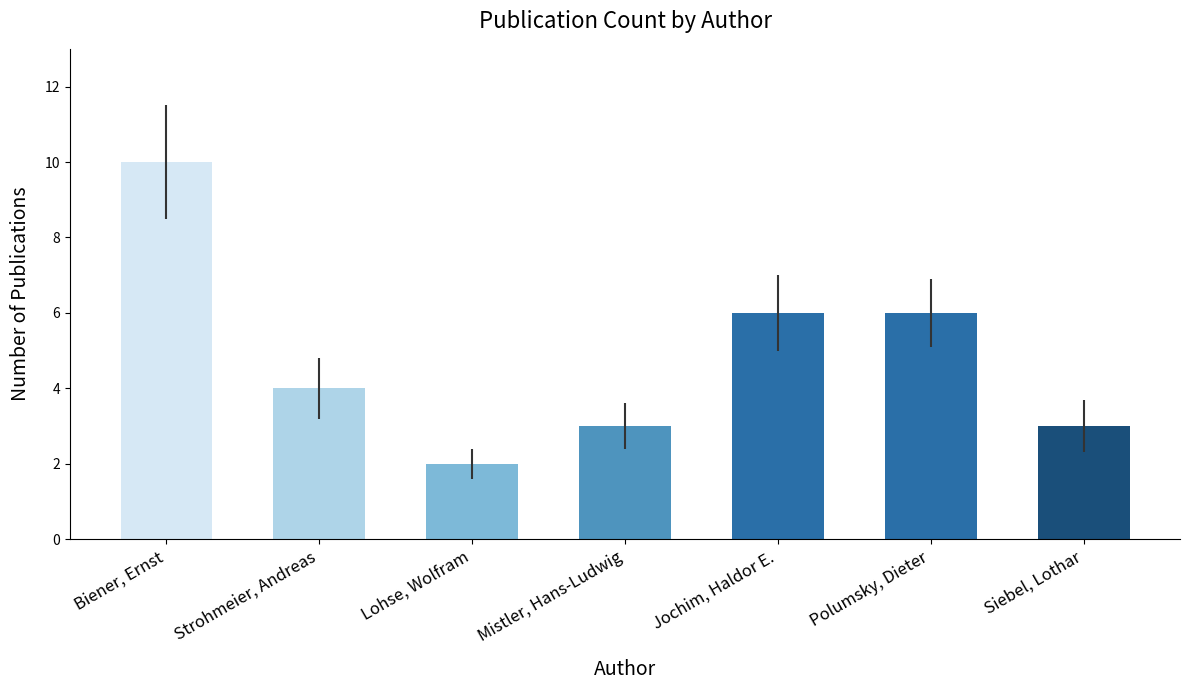

The chart shows a value of 4 at Jochim, Haldor E.. True or false?

False